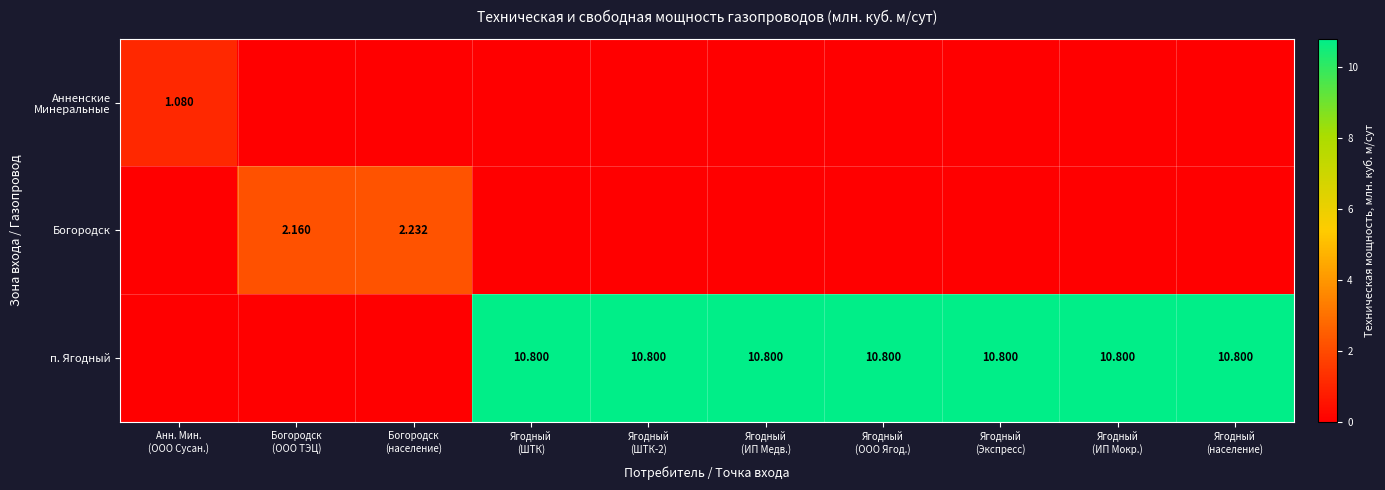

Rank the series at Богородск (население) from highest to lowest value.

Богородск, Анненские Минеральные, п. Ягодный